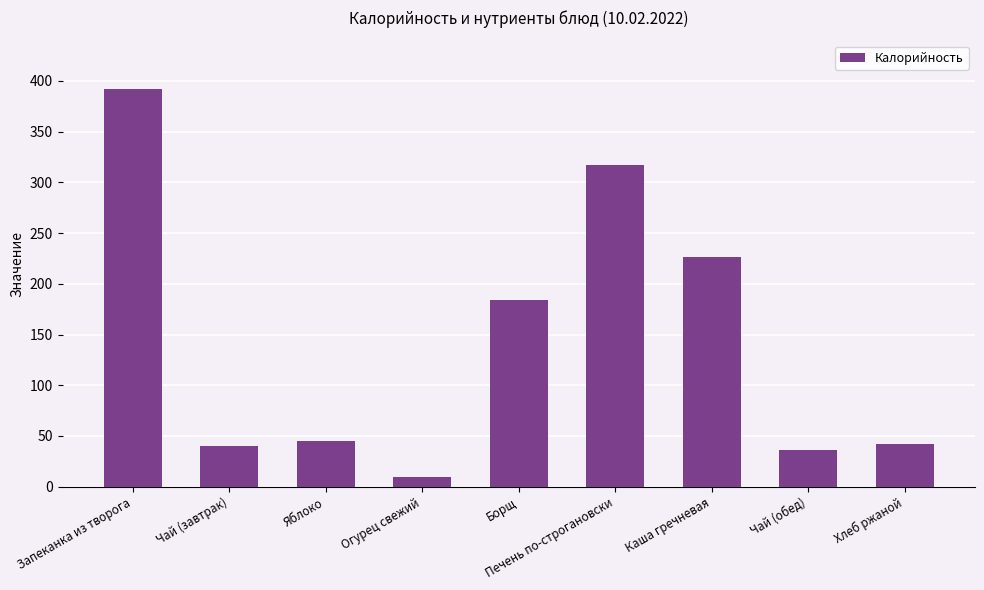

At which category does the chart reach its peak across all series?

Запеканка из творога